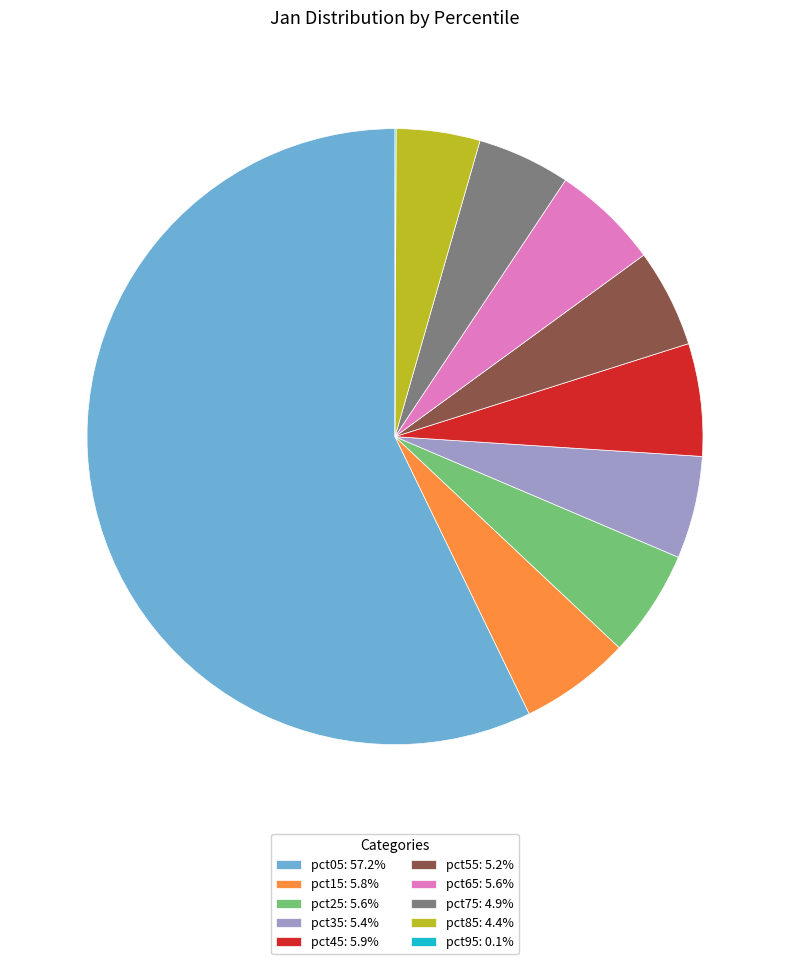

Which has a higher value, pct75 or pct45?

pct45